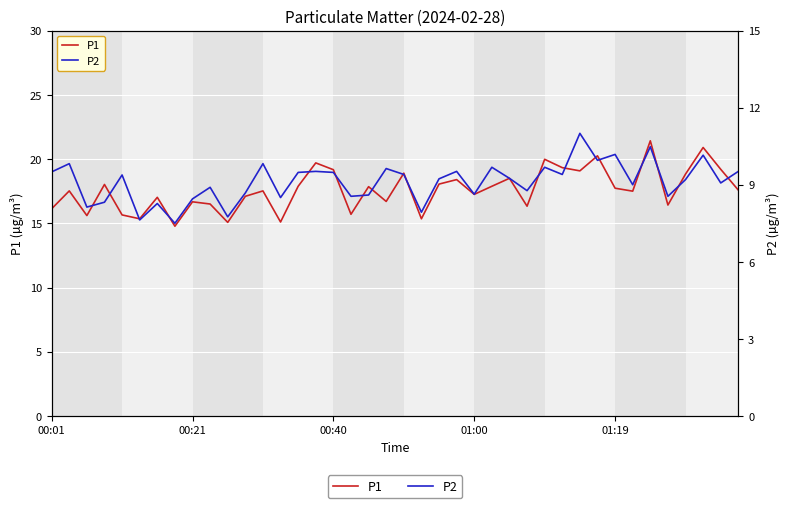

True or false: P1 and P2 intersect in this chart.

False